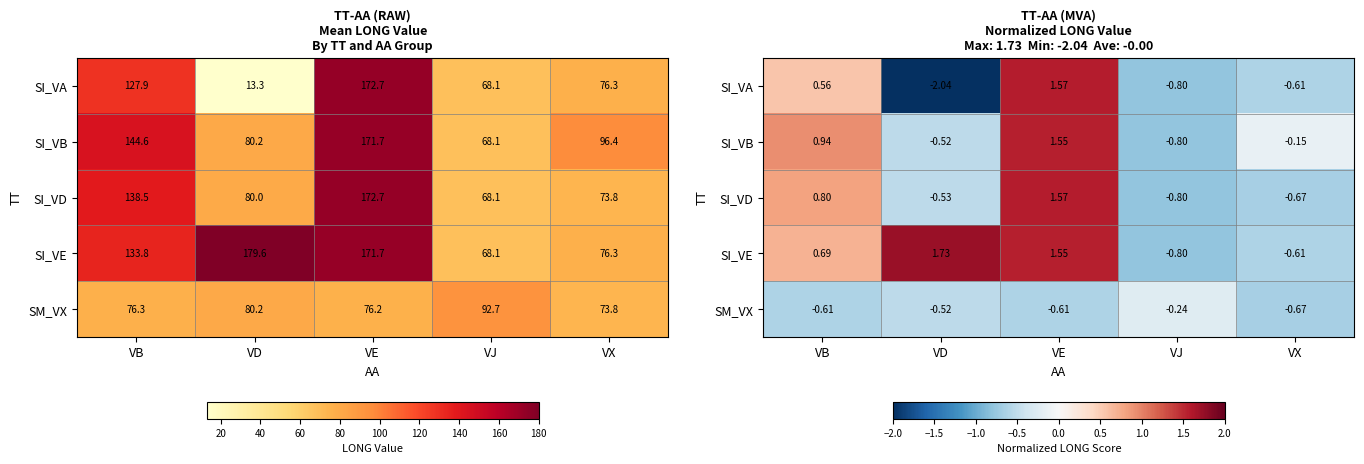

List the labels in order of SI_VA value, smallest first.

VD, VJ, VX, VB, VE